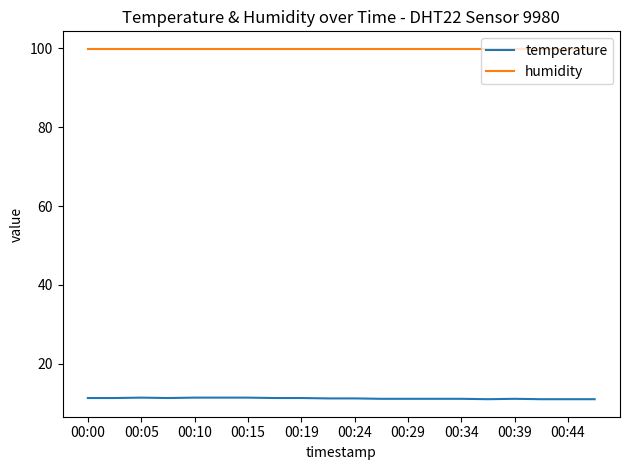

Which series has the largest total across all categories?

humidity